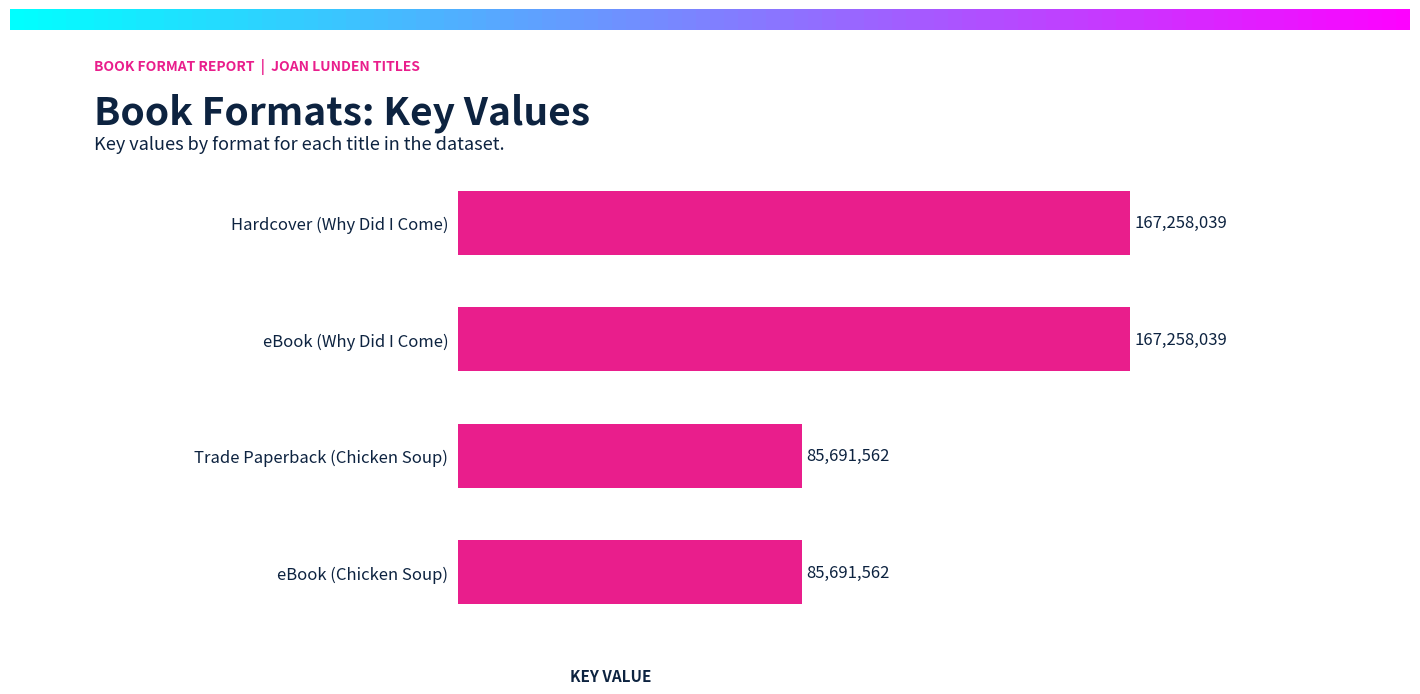

The chart shows a value of 85691562 at eBook (Chicken Soup). True or false?

True